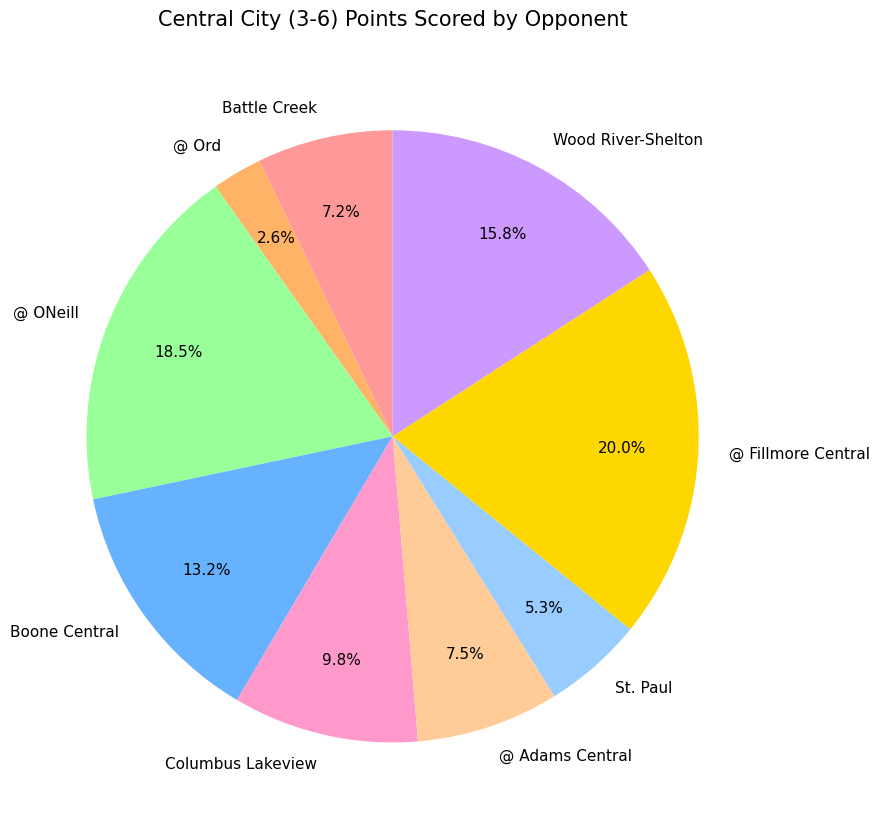

Is there a majority slice in this chart?

No